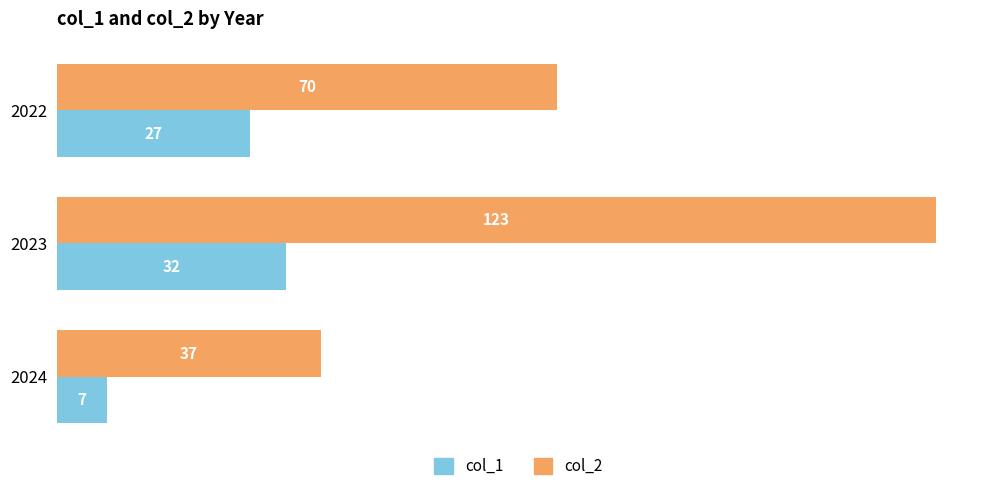

What is the difference between the col_1 values at 2023 and 2022?

5